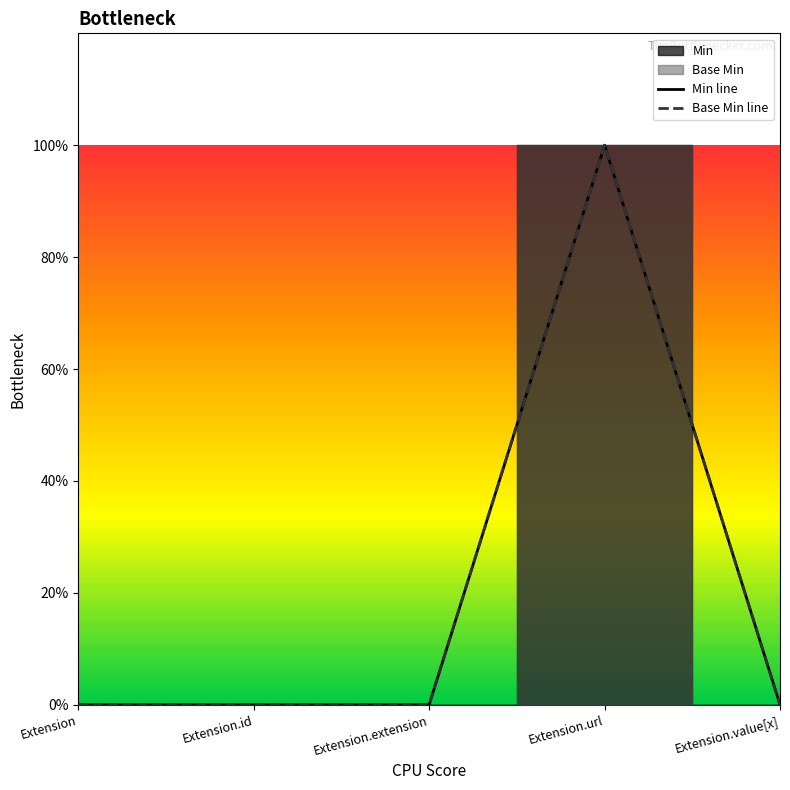

In Base Min, how many points are higher than both neighbors (excluding endpoints)?

1